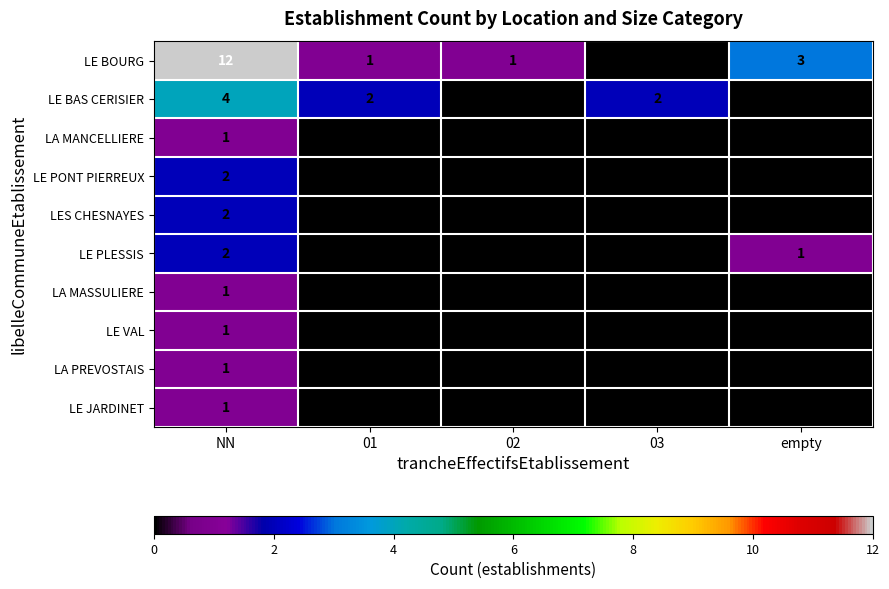

Which series has the largest range (max minus min)?

LE BOURG